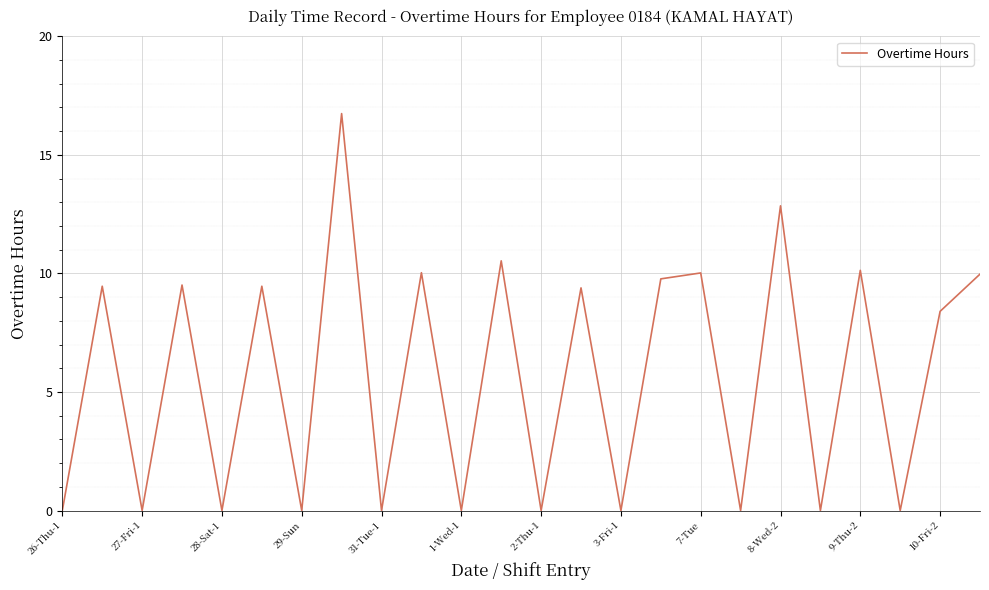

How many values exceed 9?

12